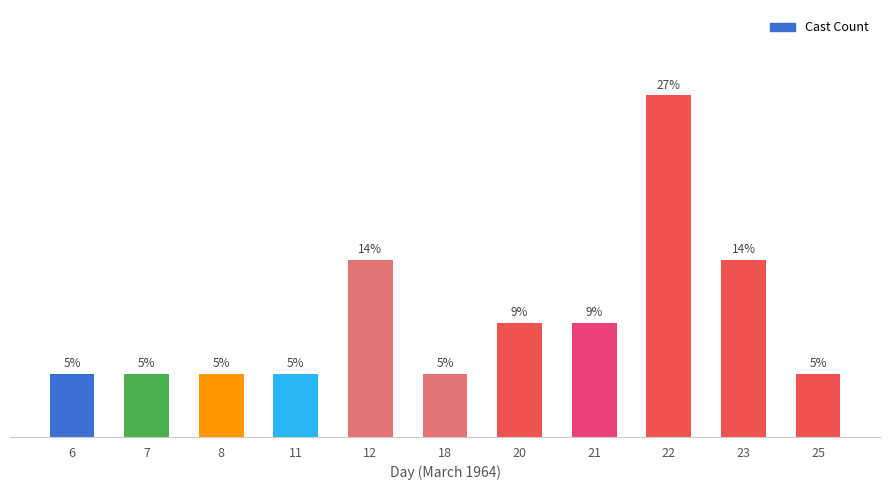

Which category has the lowest value across all series?

6